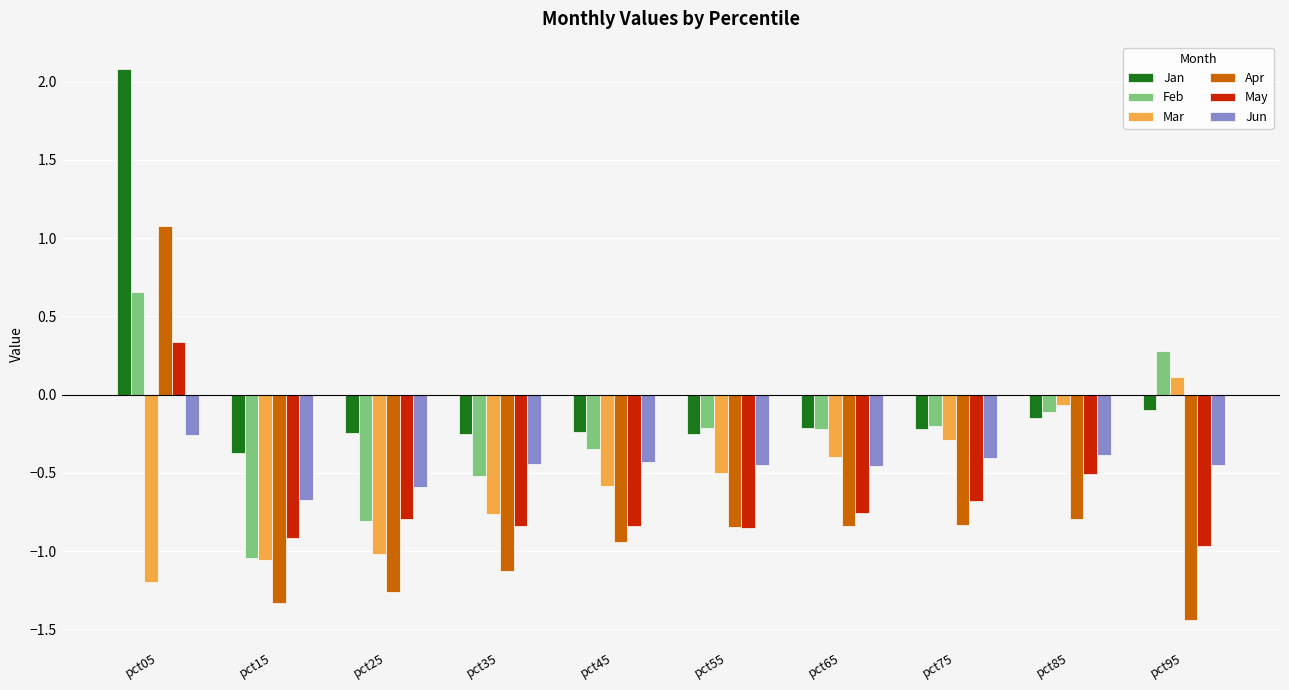

How many data points in Jan are less than 0?

9